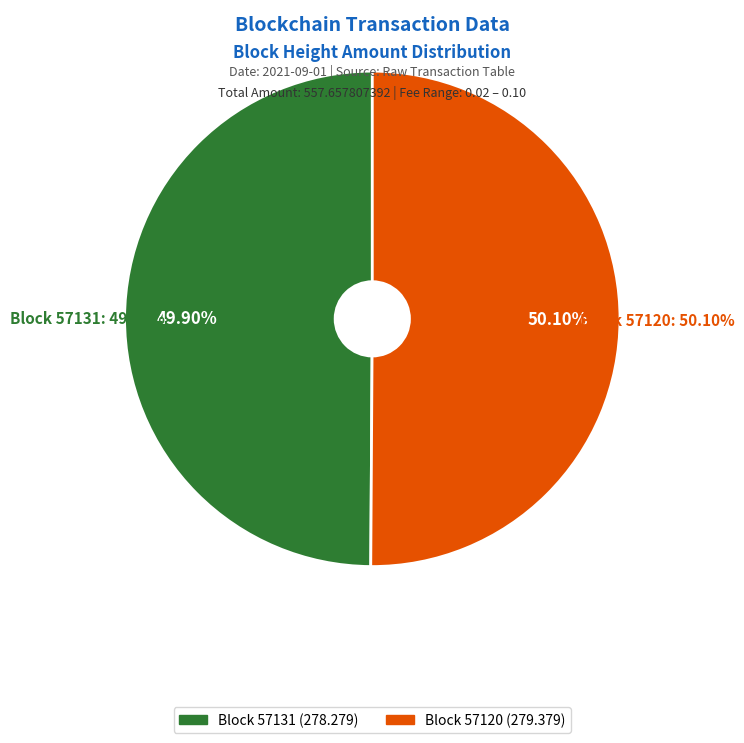

To the nearest percent, what is the average slice percentage?

50%